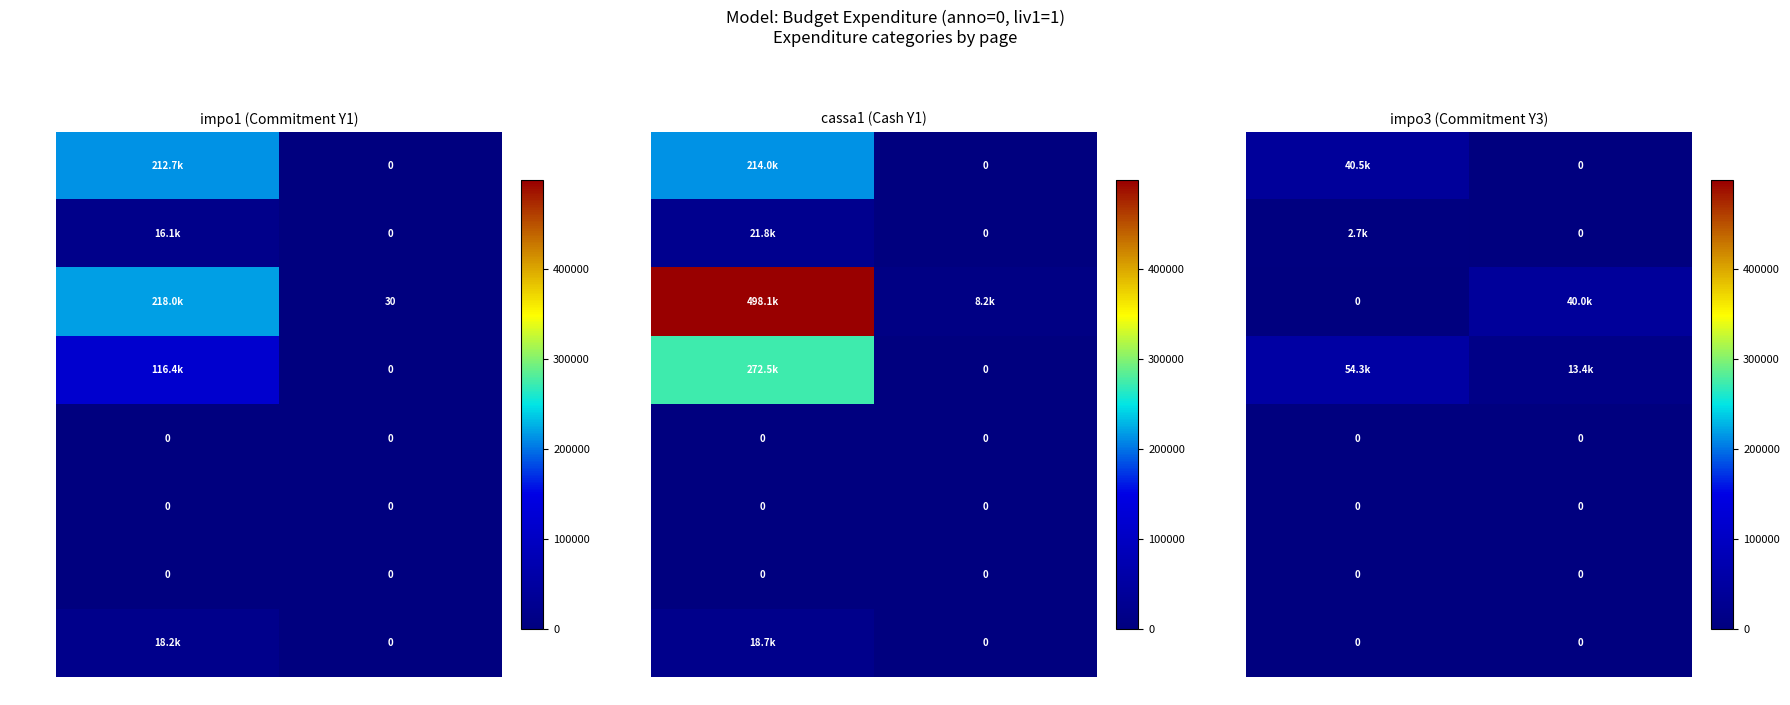

Rank the categories by liv2=4 value from highest to lowest.

pag=1, pag=2